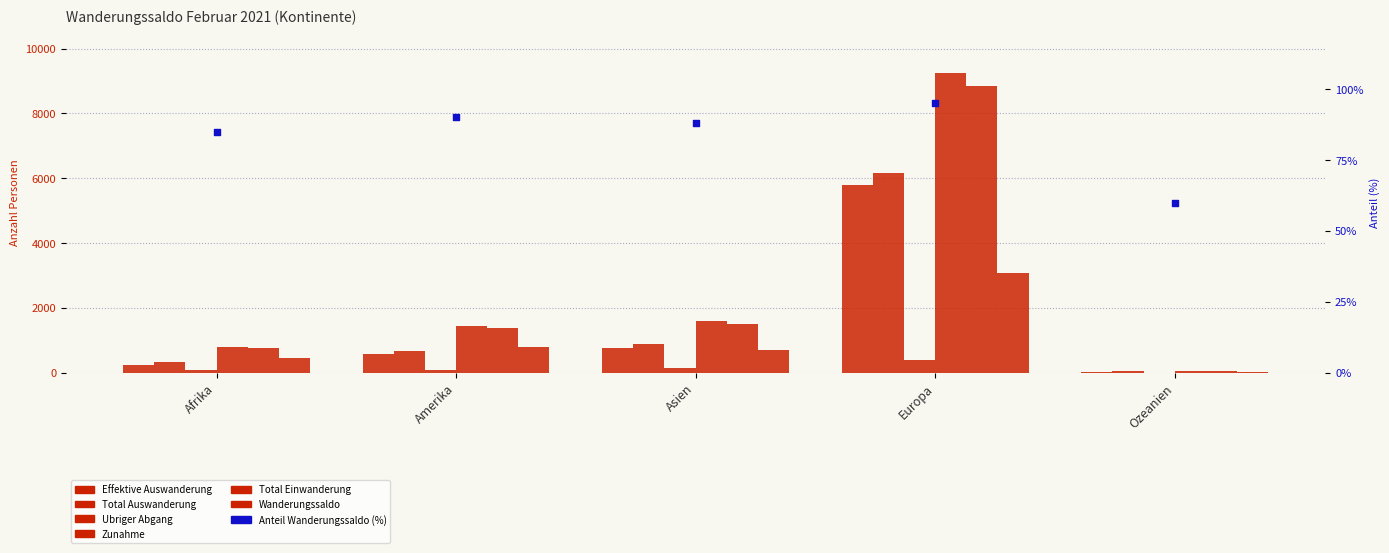

Is the value of Wanderungssaldo at Ozeanien greater than the value of Ubriger Abgang at Amerika?

No